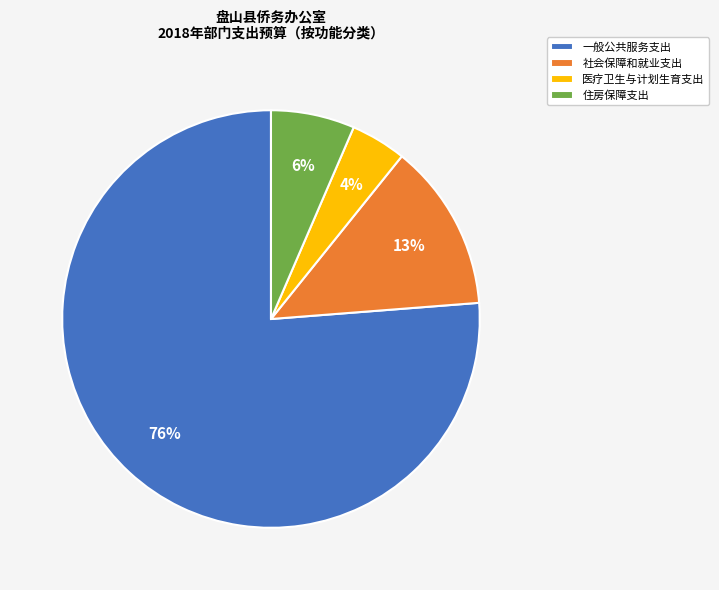

How many segments does this pie chart have?

4